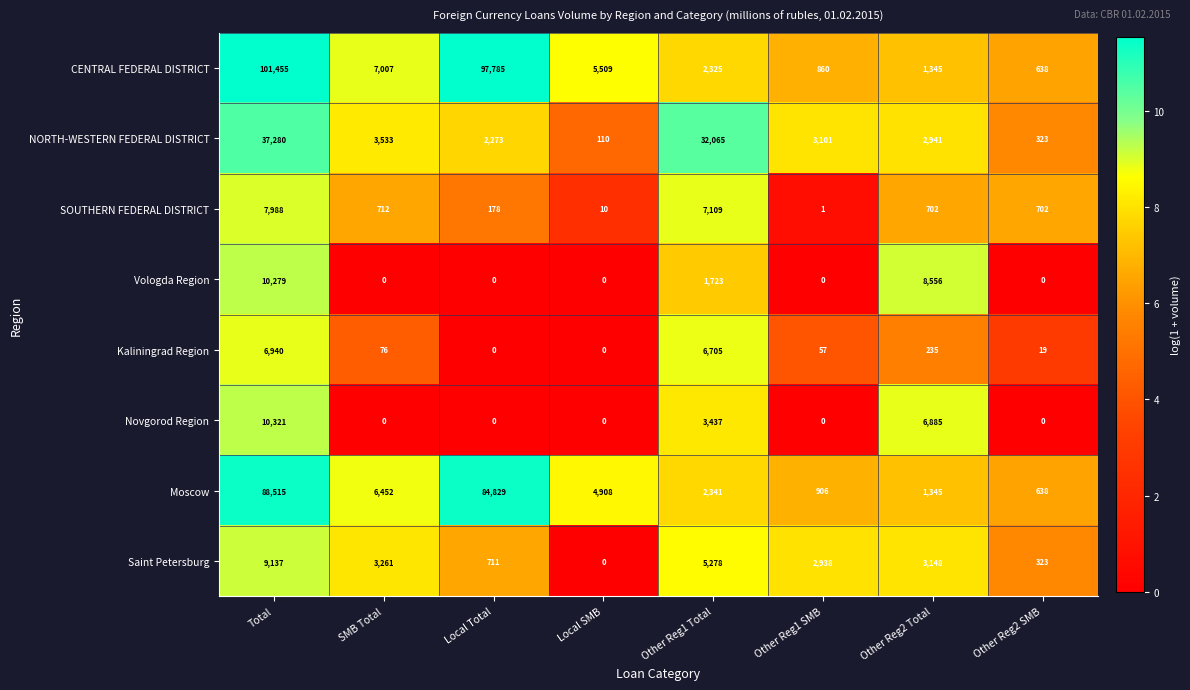

Which series has the largest total across all categories?

CENTRAL FEDERAL DISTRICT